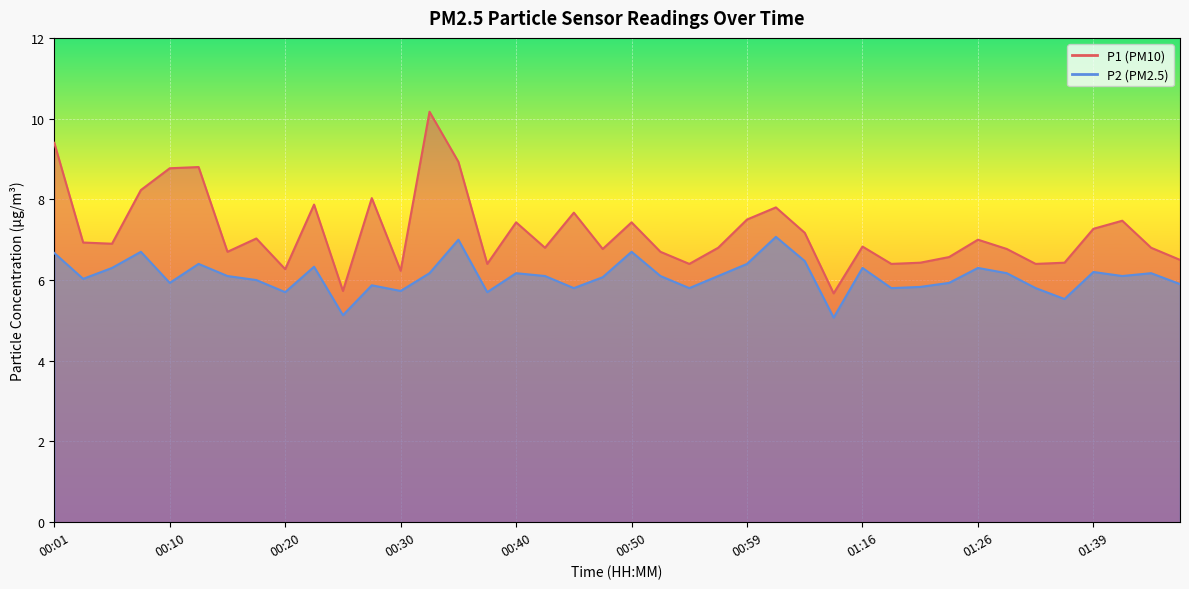

At which label is P1 closest to 7?

01:26